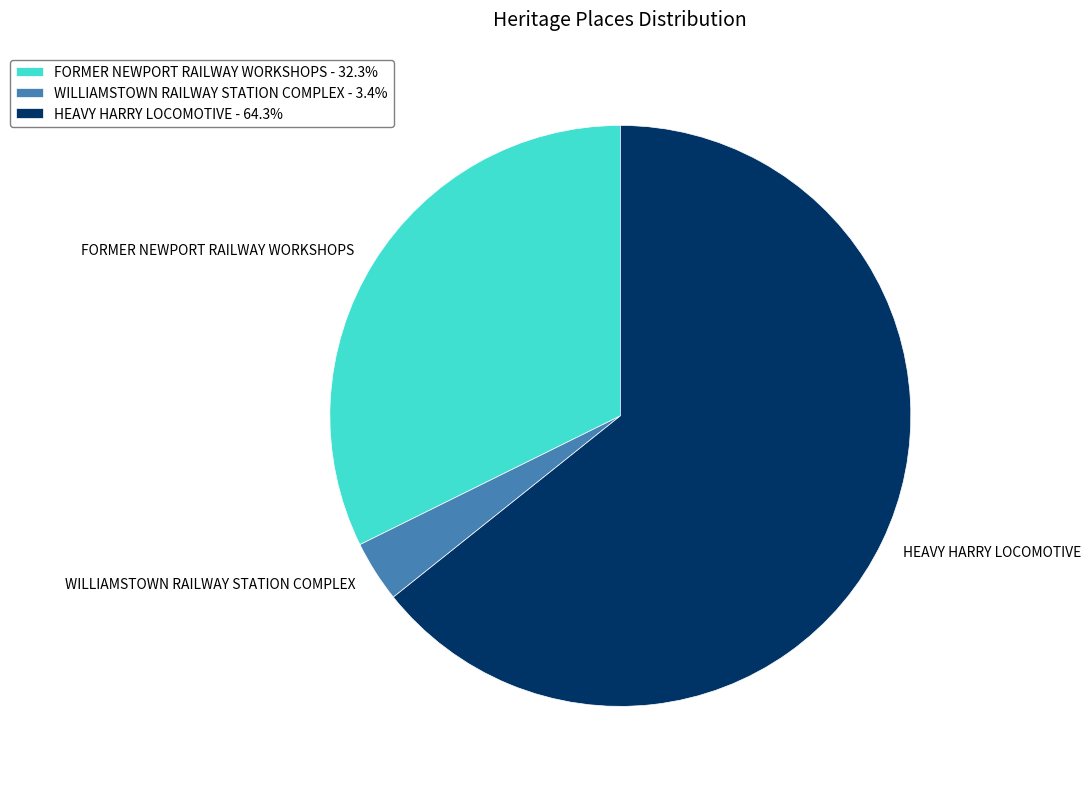

Is it true that HEAVY HARRY LOCOMOTIVE is 64% of the pie?

True